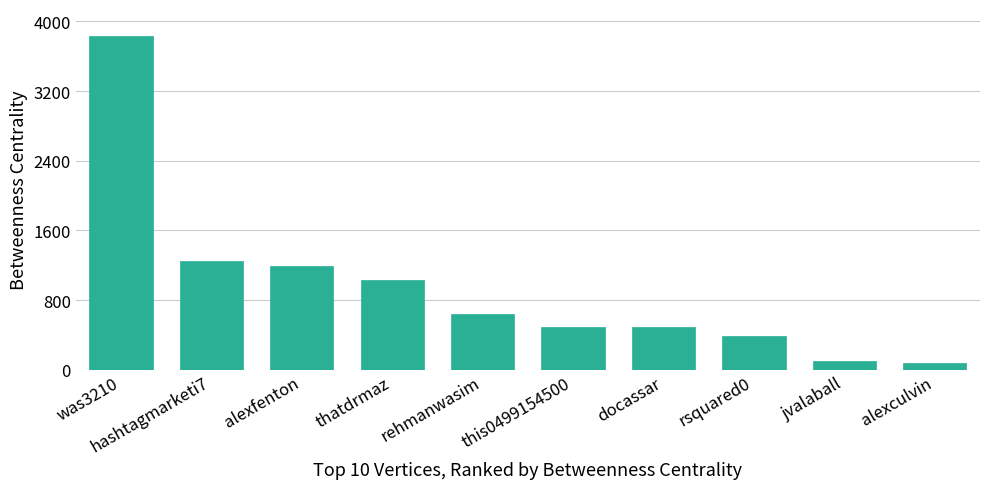

The value at docassar is 660.0. True or false?

False